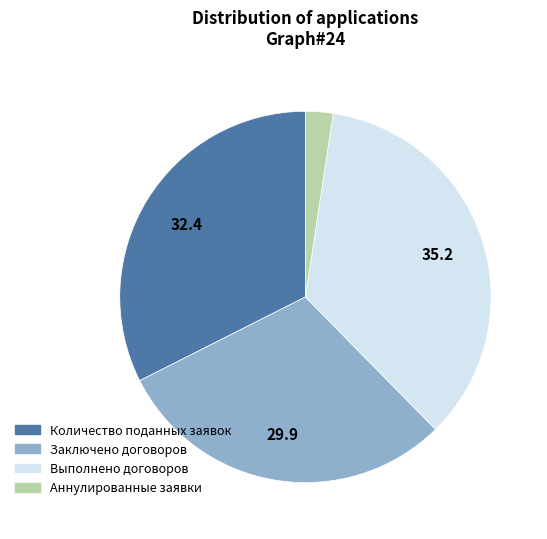

Does Аннулированные заявки represent more than half of the total?

No